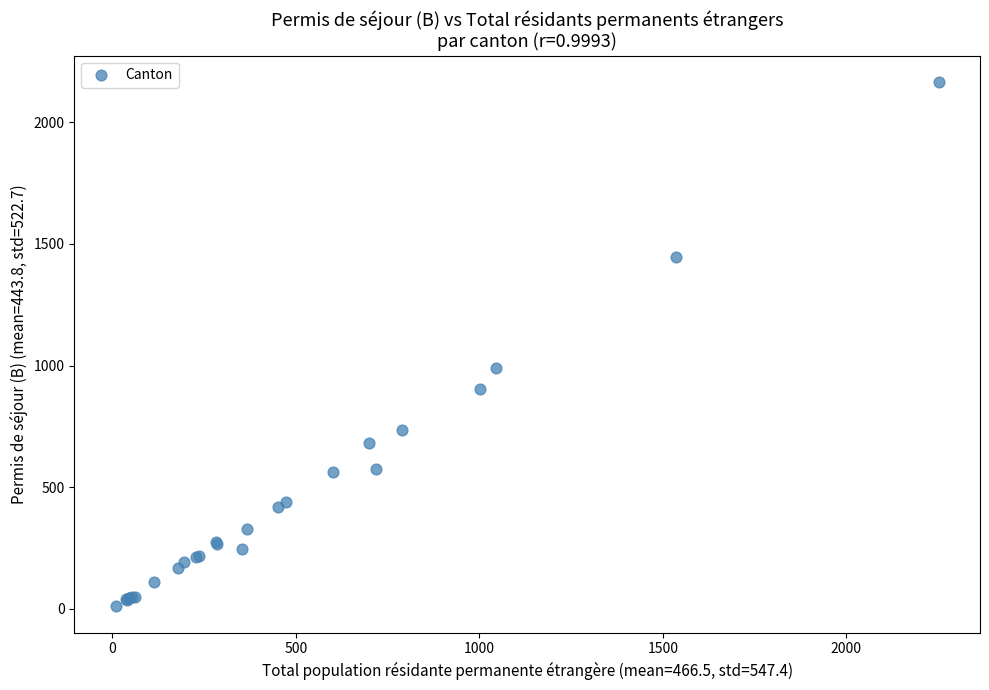

What Y value in the scatter plot is closest to 1088?

990